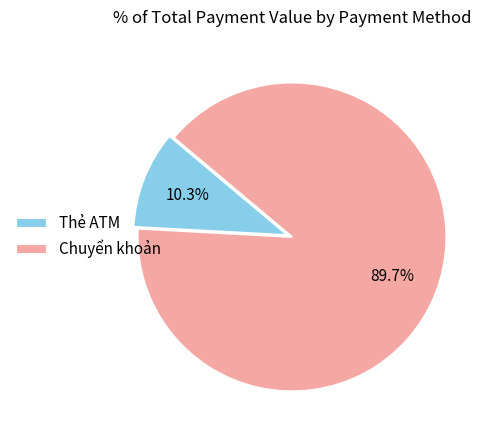

How many segments does this pie chart have?

2